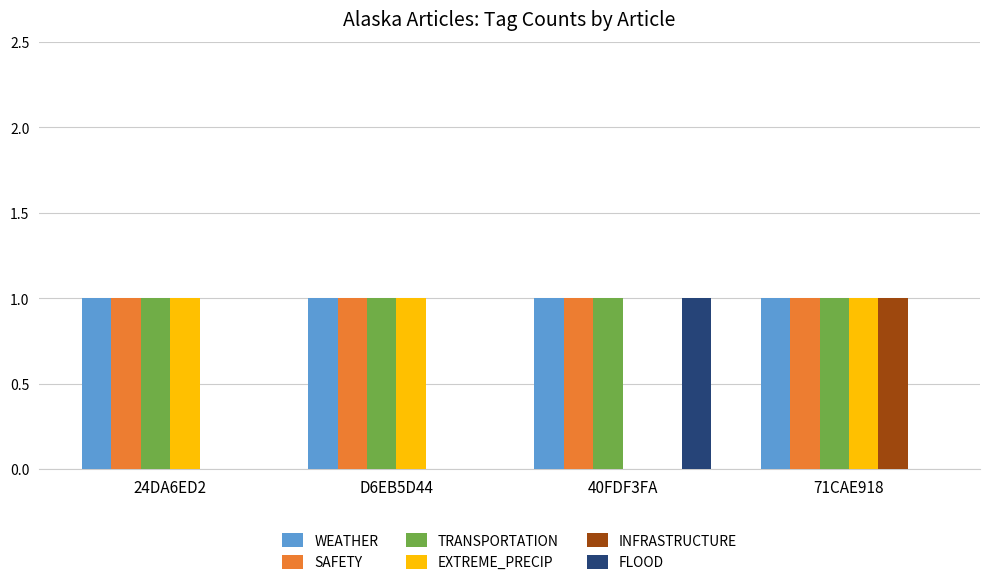

What is the sum of all WEATHER values?

4